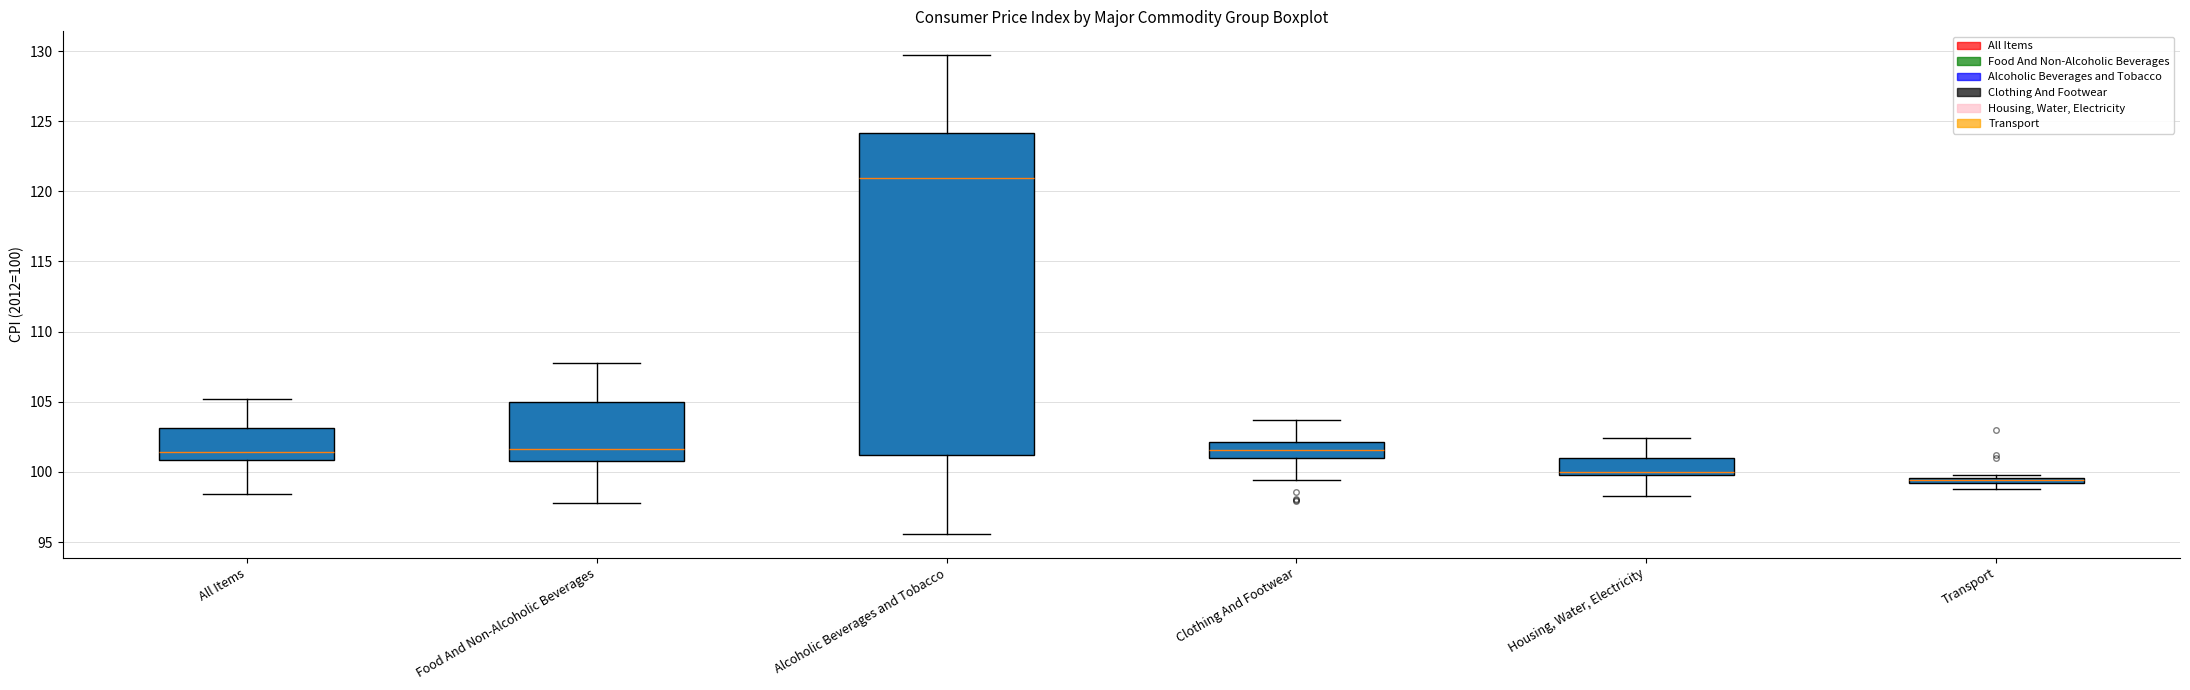

Where is the upper edge of the box for Clothing And Footwear on the y-axis? The values are not printed on the chart, so give them approximately, as read against the axis.

102.0